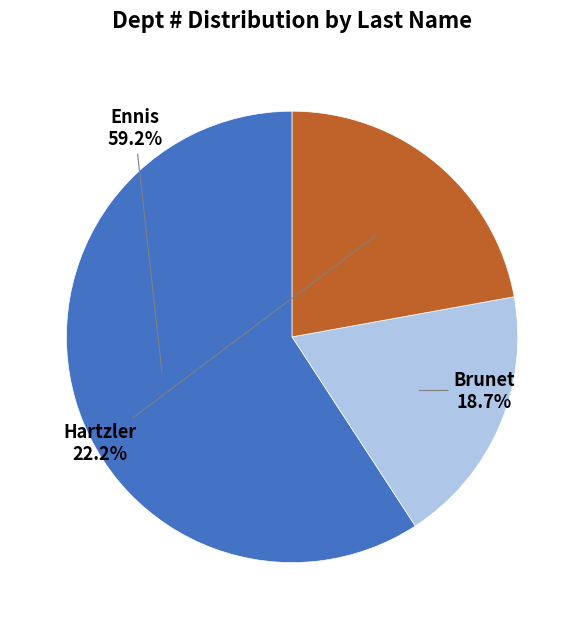

Rank the categories by value from highest to lowest.

Ennis, Hartzler, Brunet